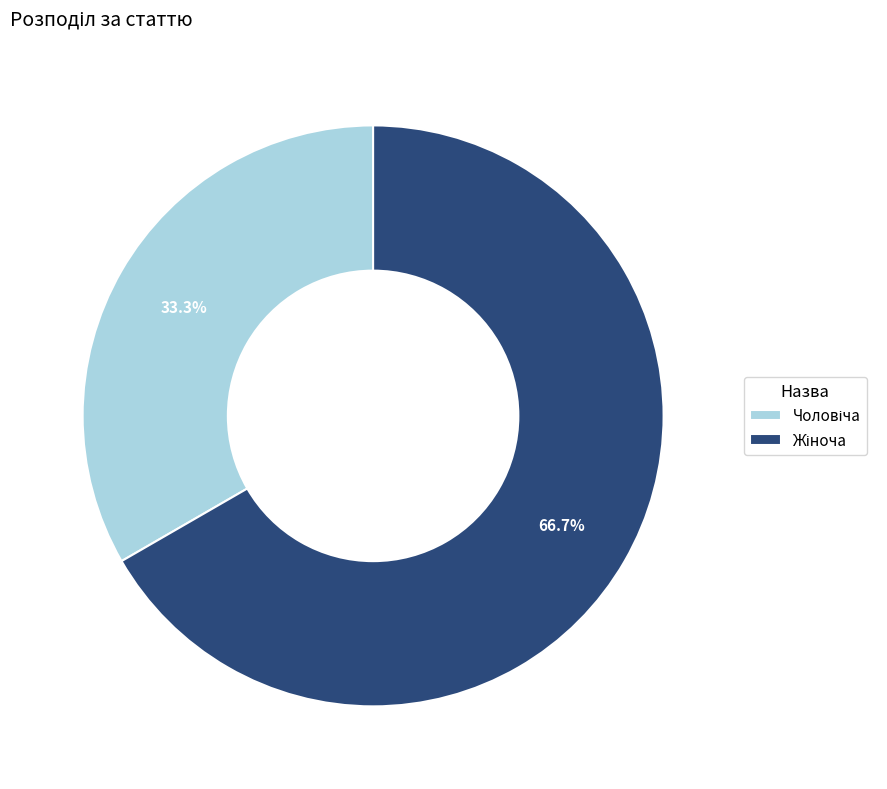

Is there any slice that represents more than half of the pie?

Yes